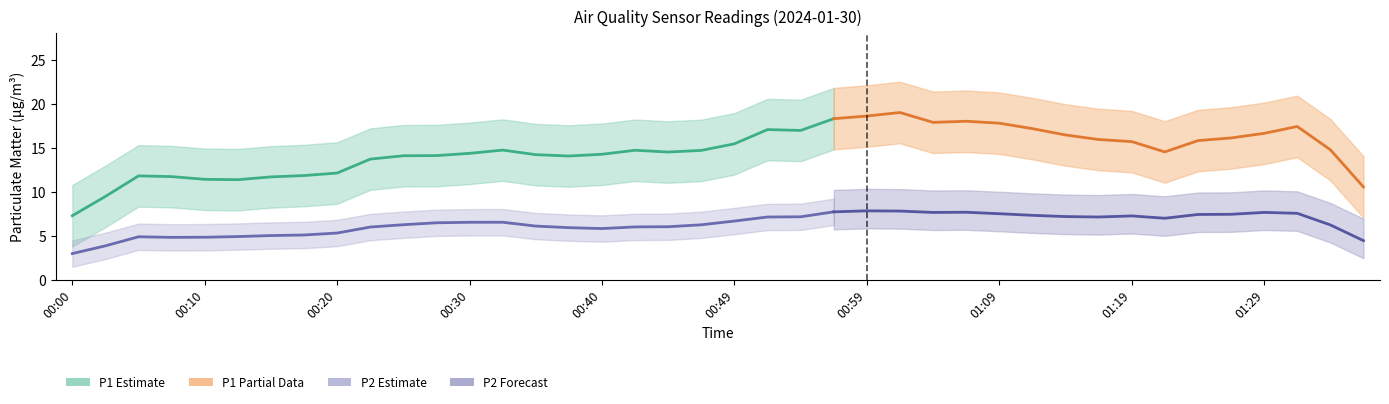

What is the label of the 15th point from the right?

01:02